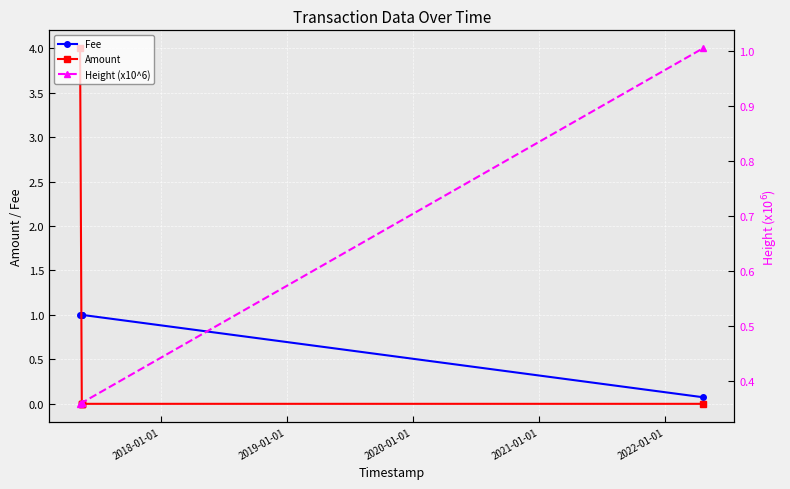

After their last crossing, which series has the higher values: Height (x10^6) or Fee?

Height (x10^6)